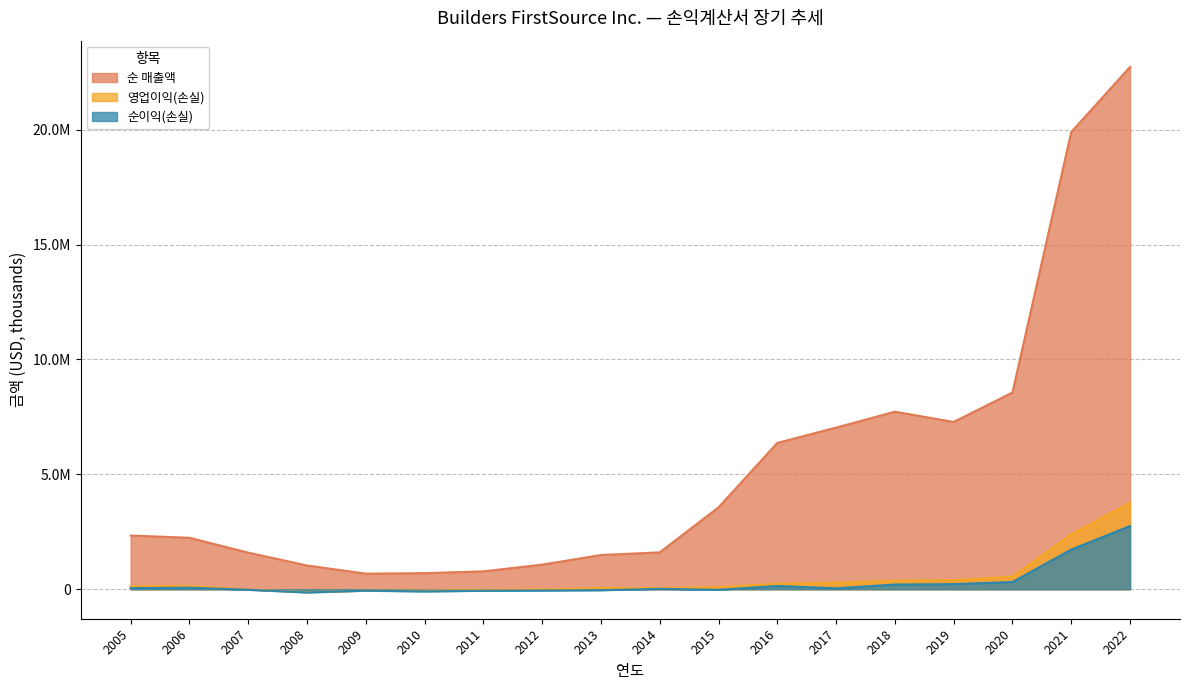

What are all the series names shown in the legend?

순 매출액, 영업이익(손실), 순이익(손실)